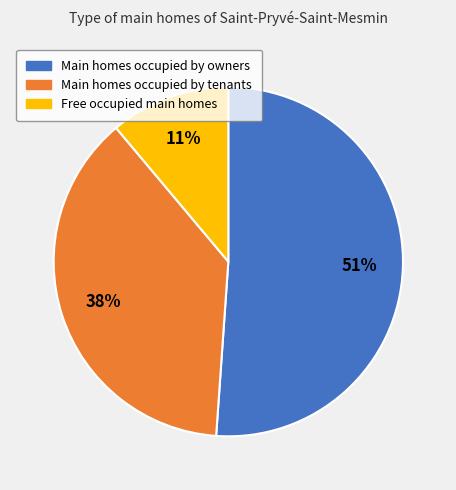

Between Free occupied main homes and Main homes occupied by owners, which is larger?

Main homes occupied by owners